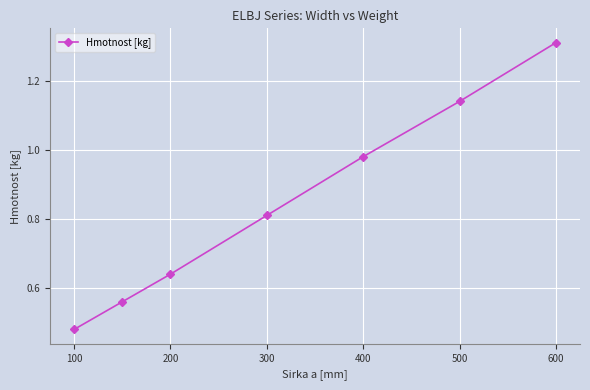

What is the sum of all values?

5.9